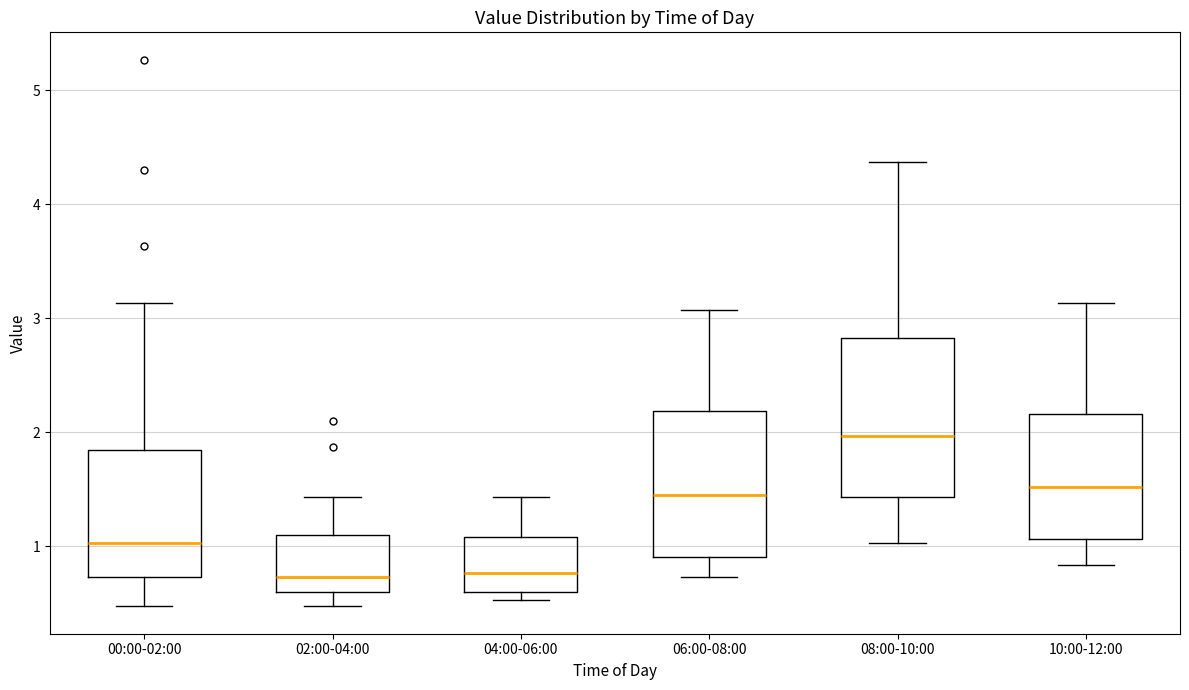

Where is the upper edge of the box for 02:00-04:00 on the y-axis? The values are not printed on the chart, so give them approximately, as read against the axis.

1.1